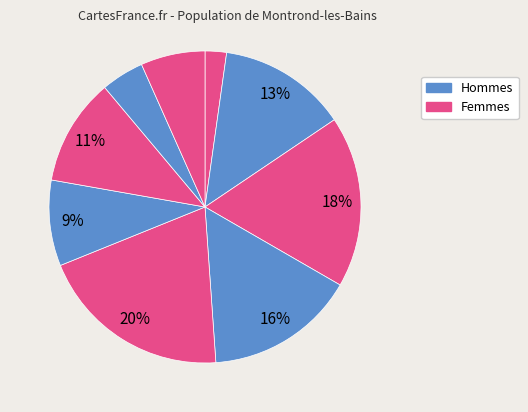

Count the number of slices in the pie.

9